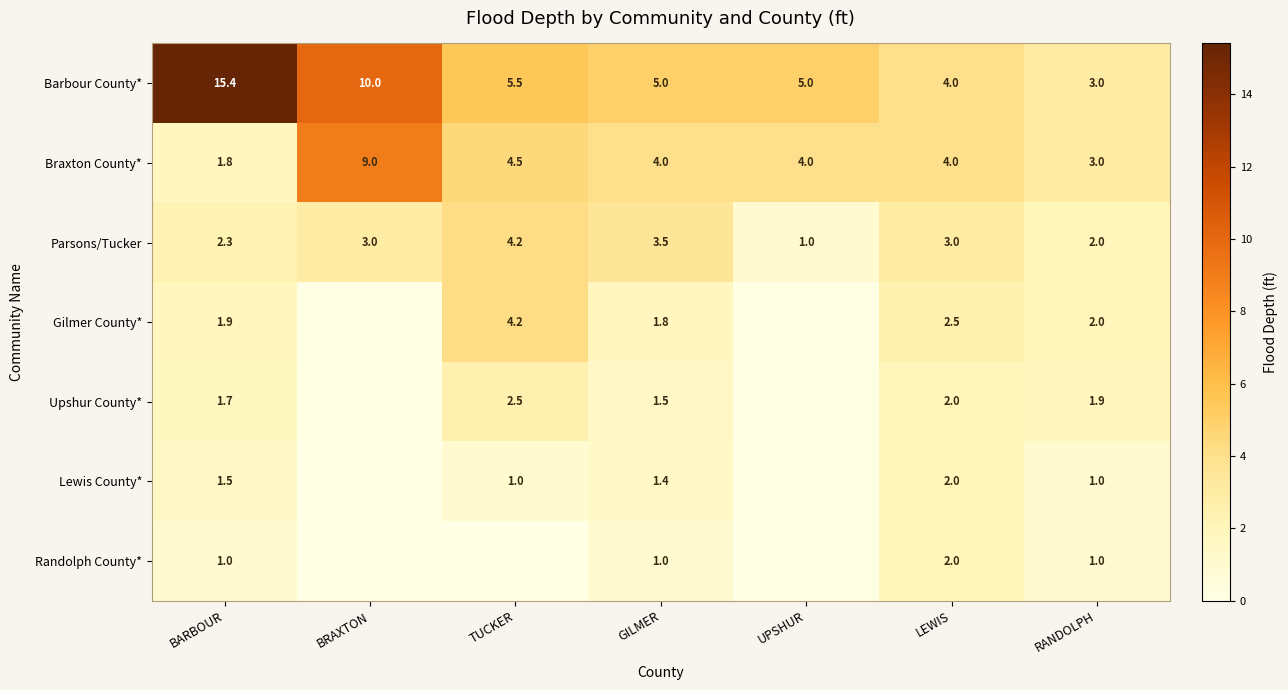

The Randolph County* series shows 1.5 at RANDOLPH. True or false?

False